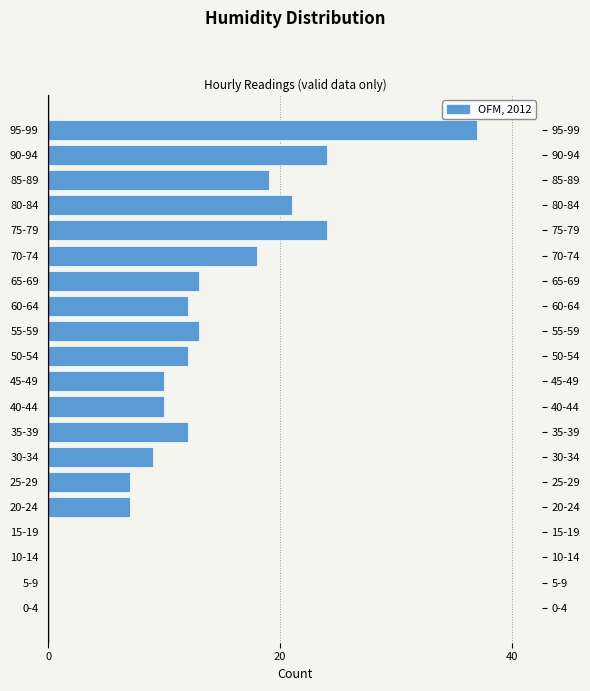

Reading bottom to top, extract all data points from this chart.

0-4=0	5-9=0	10-14=0	15-19=0	20-24=7	25-29=7	30-34=9	35-39=12	40-44=10	45-49=10	50-54=12	55-59=13	60-64=12	65-69=13	70-74=18	75-79=24	80-84=21	85-89=19	90-94=24	95-99=37